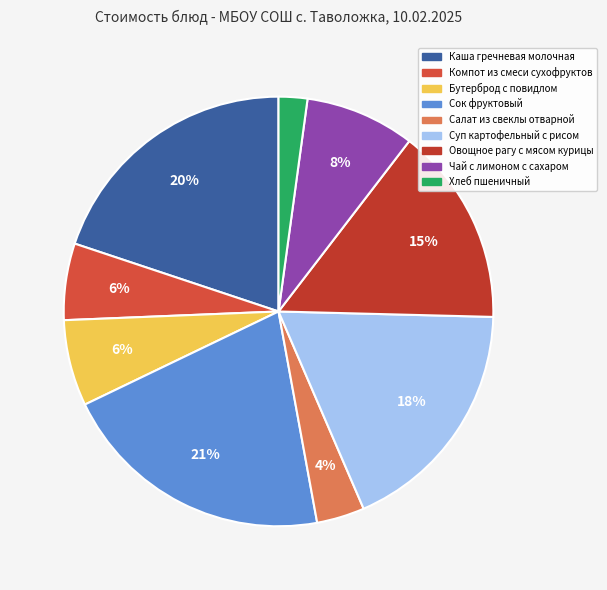

To the nearest percent, what percentage of the pie is Суп картофельный с рисом?

18%